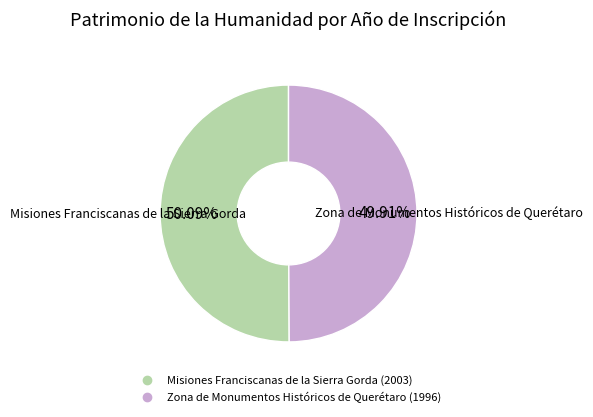

What percentage do Zona de Monumentos Históricos de Querétaro and Misiones Franciscanas de la Sierra Gorda together represent?

100.0%